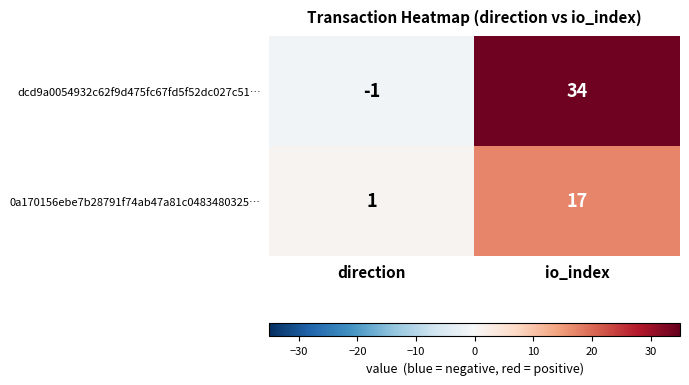

Reading left to right, extract all data points from this chart.

dcd9a0054932c62f9d475fc67fd5f52dc027c51…: direction=-1	io_index=34
0a170156ebe7b28791f74ab47a81c0483480325…: direction=1	io_index=17